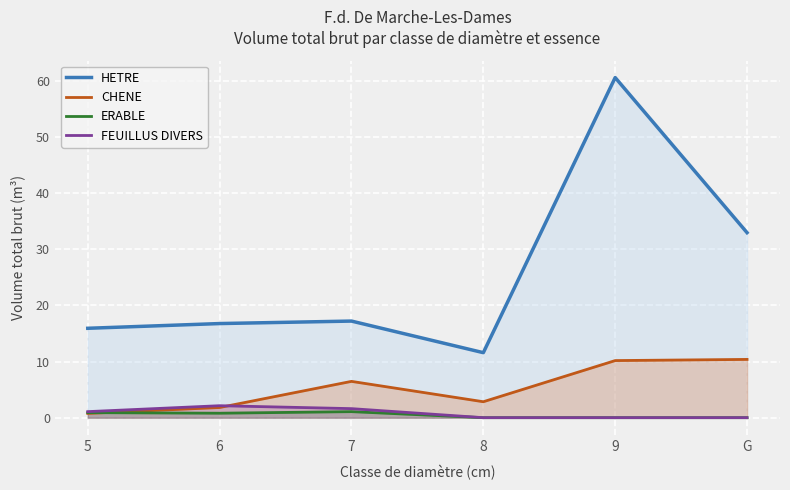

What is the sum of all ERABLE values?

2.8